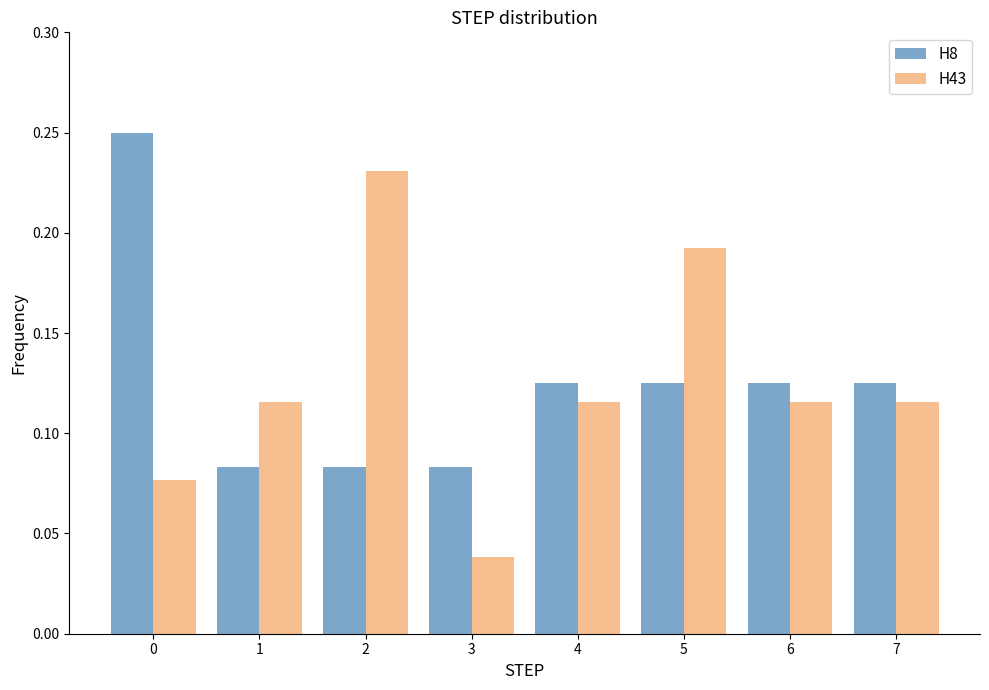

Rank the series at 0 from highest to lowest value.

H8, H43